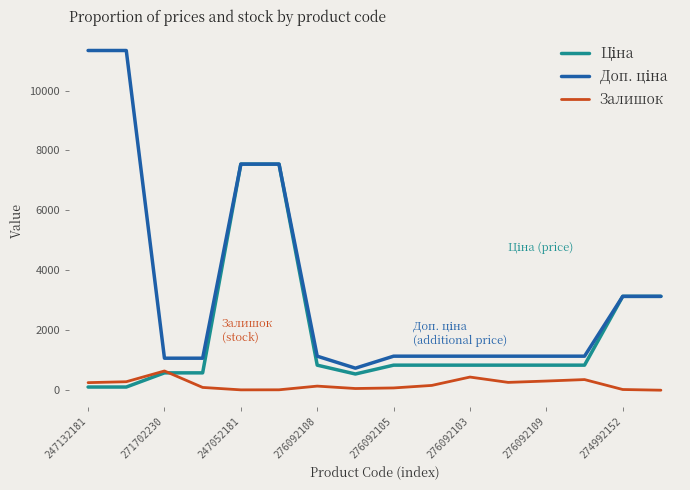

Which series has the largest range (max minus min)?

Доп. ціна